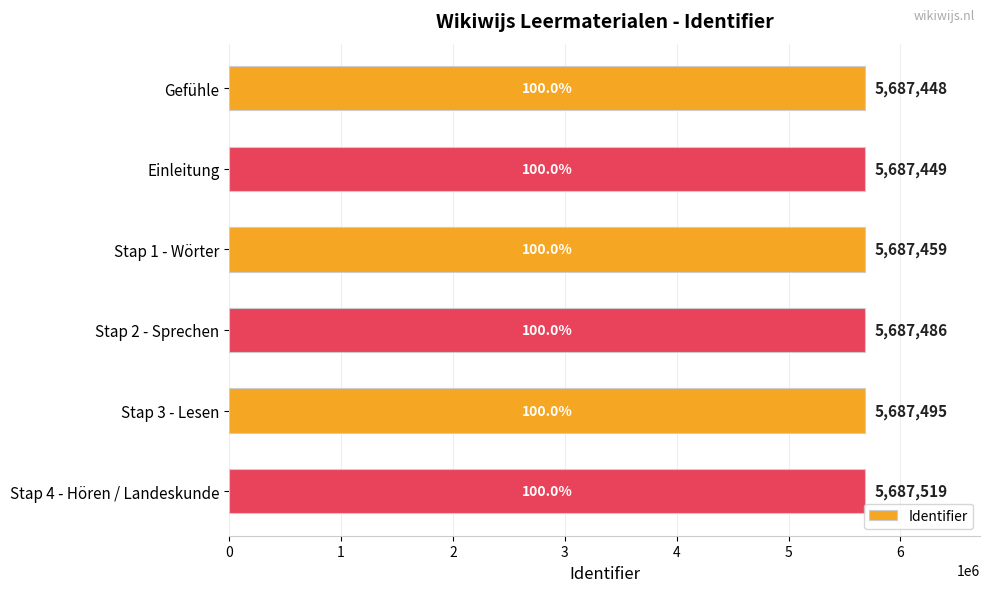

List the labels in order of value, smallest first.

Gefühle, Einleitung, Stap 1 - Wörter, Stap 2 - Sprechen, Stap 3 - Lesen, Stap 4 - Hören / Landeskunde